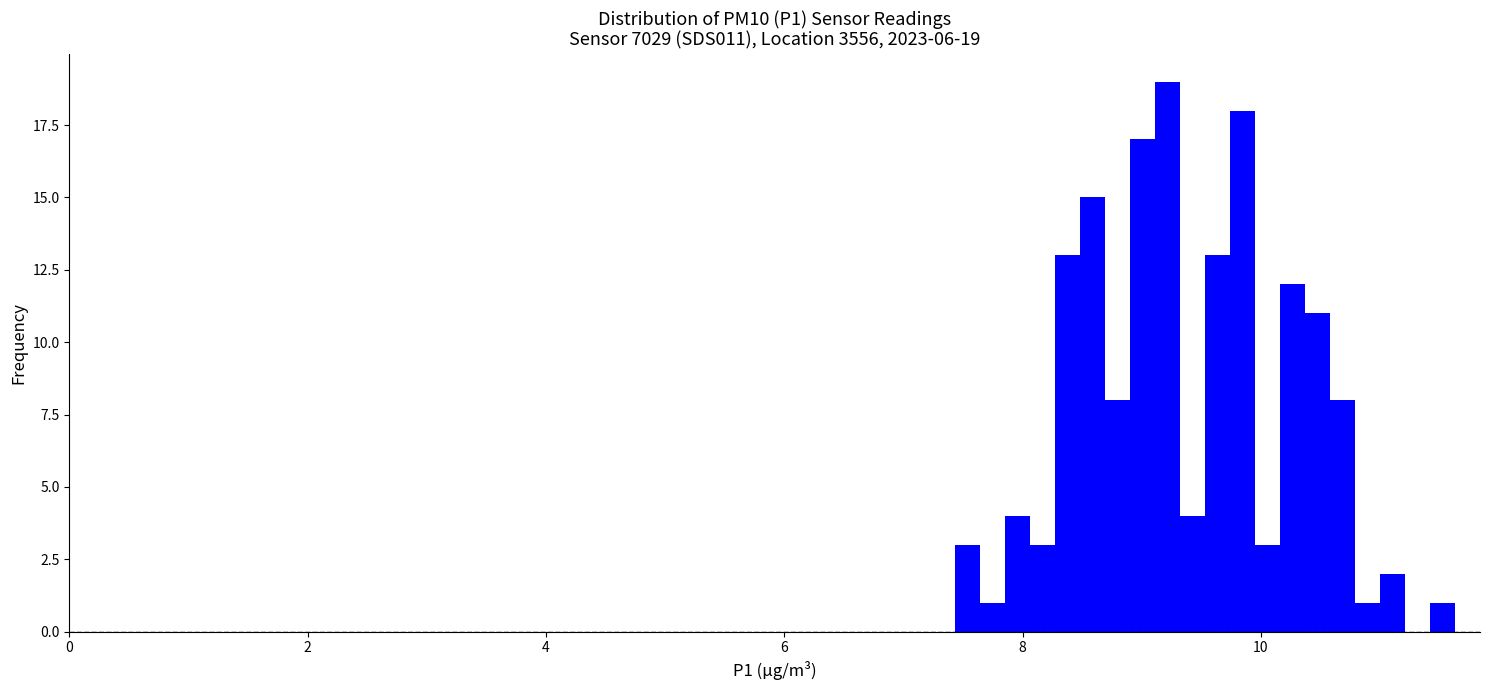

Around what value on the x-axis is the tallest bar? Give the approximate position of its centre, as read against the axis.

9.2